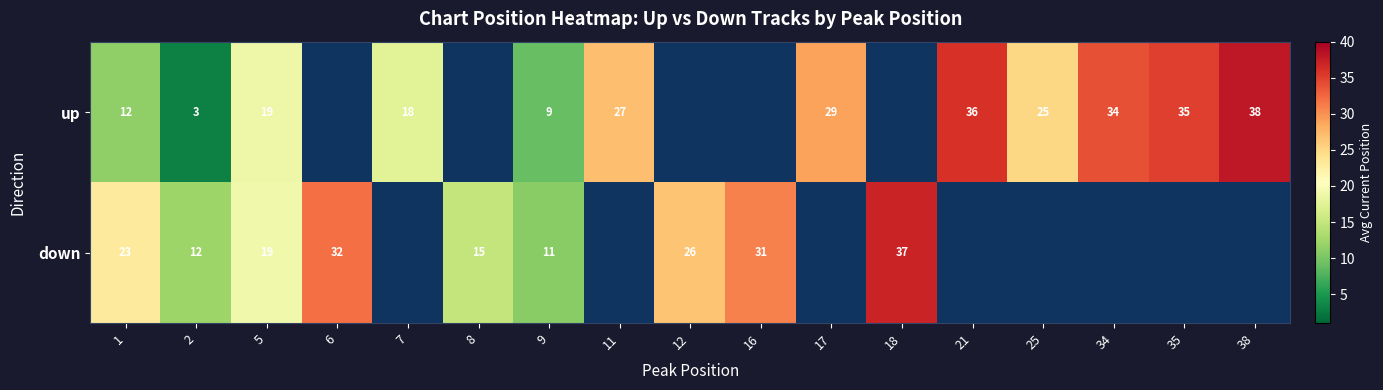

The up series shows 5.6 at 1. True or false?

False